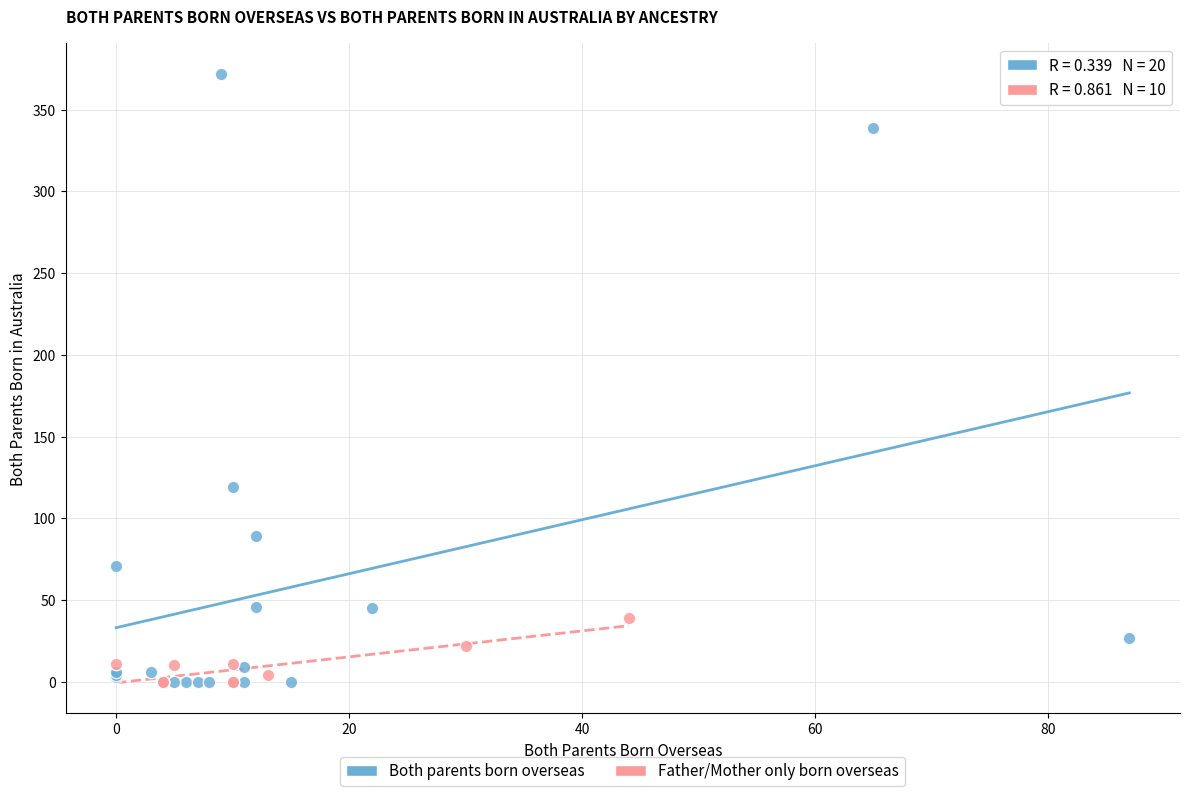

Which series reaches the maximum Y coordinate?

Both parents born overseas